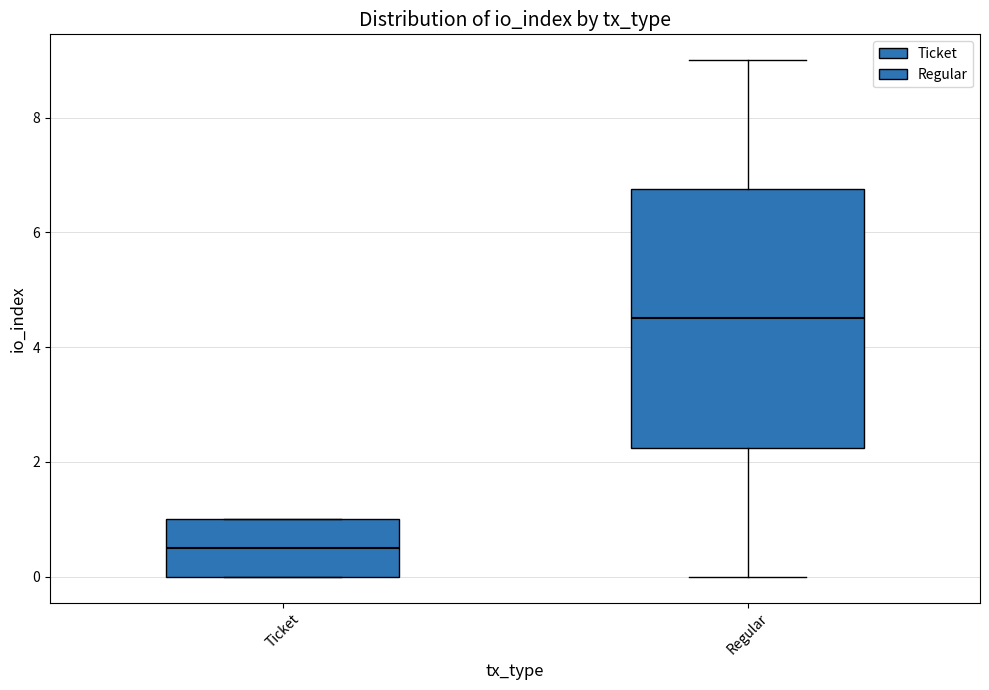

Which box's median line is the lowest?

Ticket